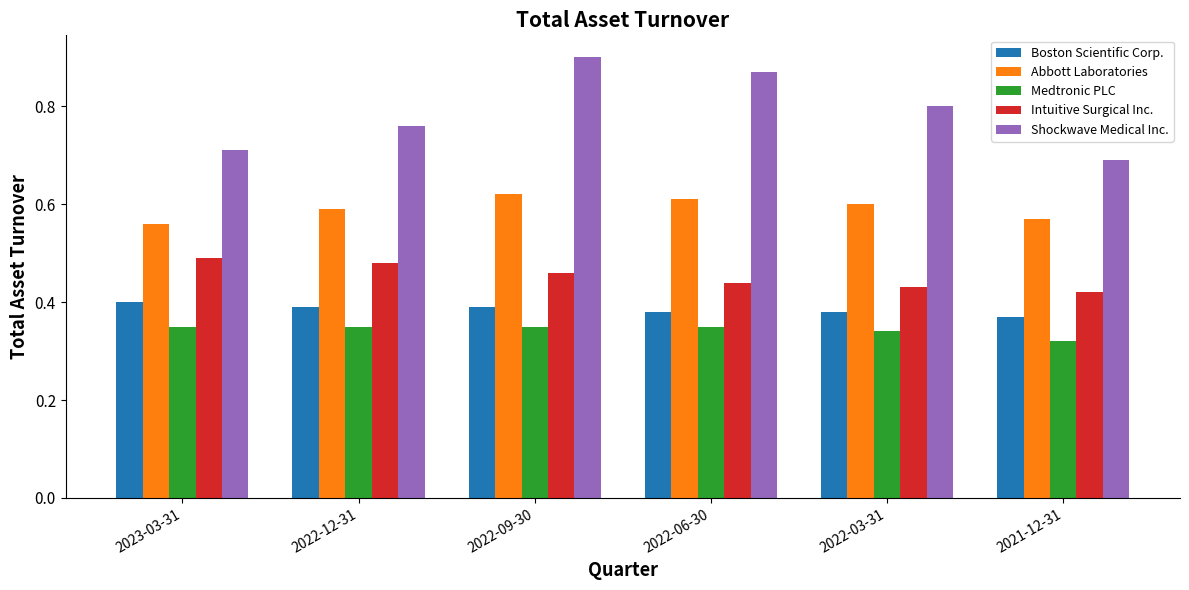

The value of Abbott Laboratories at 2021-12-31 is 0.6. True or false?

True